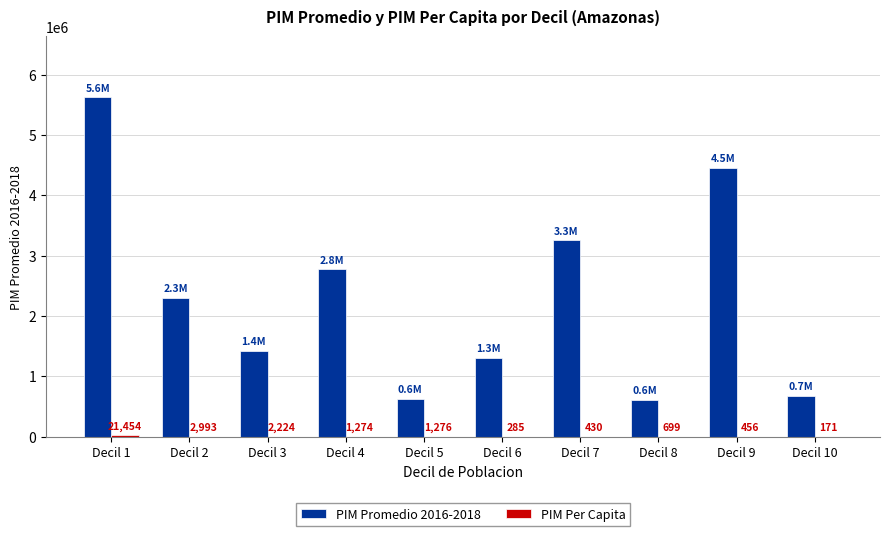

Which category has the highest value in the PIM Promedio 2016-2018 series?

Decil 1